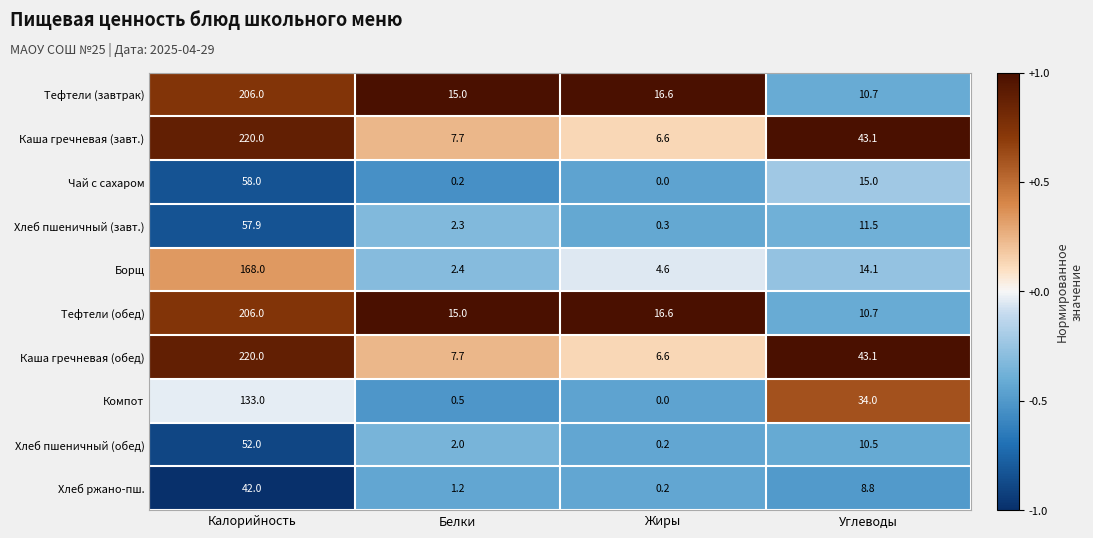

List the labels in order of Борщ value, largest first.

Калорийность, Углеводы, Жиры, Белки